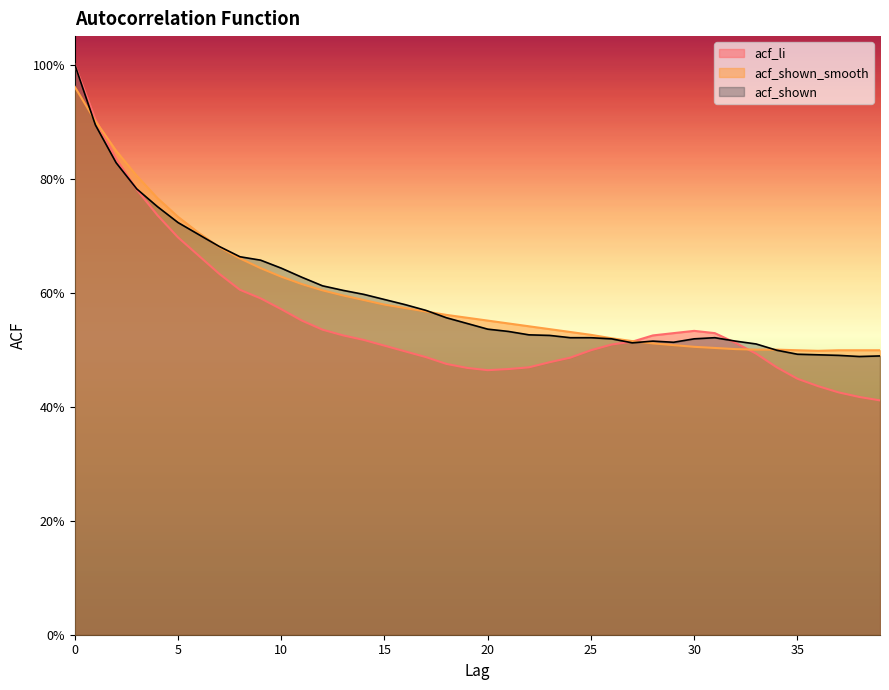

The value of acf_shown at 29 is 0.1. True or false?

False